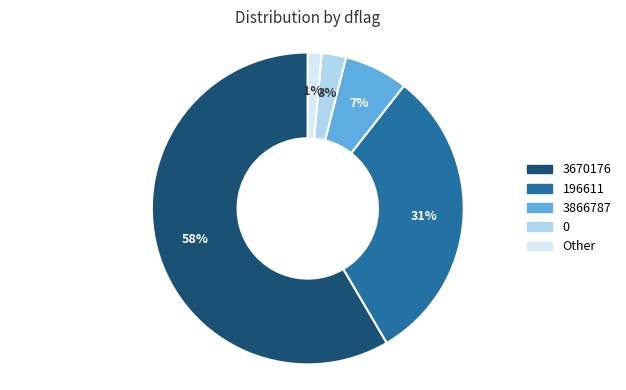

To the nearest percent, what portion does 3670176 represent?

58%